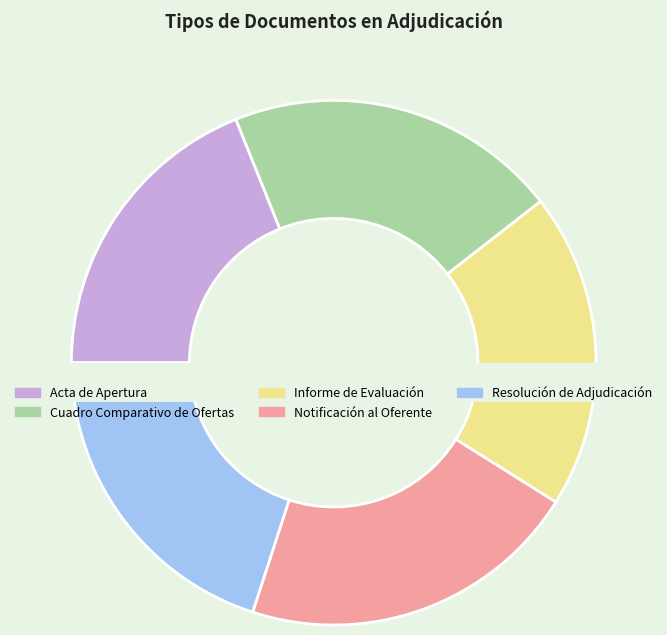

To the nearest percent, what is the combined percentage of Cuadro Comparativo de Ofertas and Notificación al Oferente?

42%